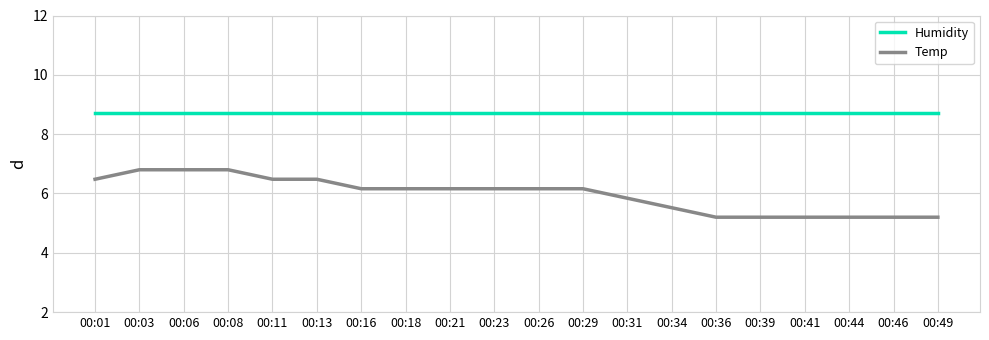

True or false: Humidity and Temp intersect in this chart.

False